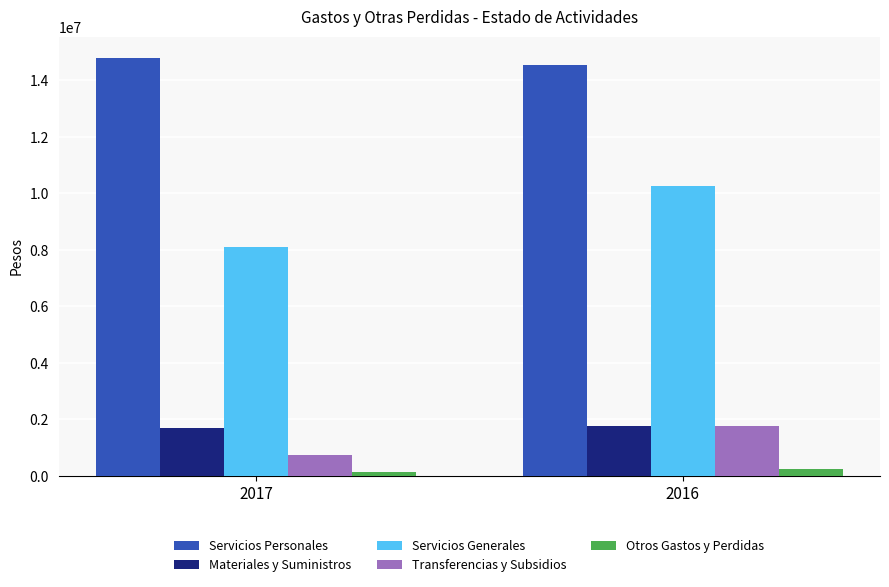

How many data points does each series have?

2